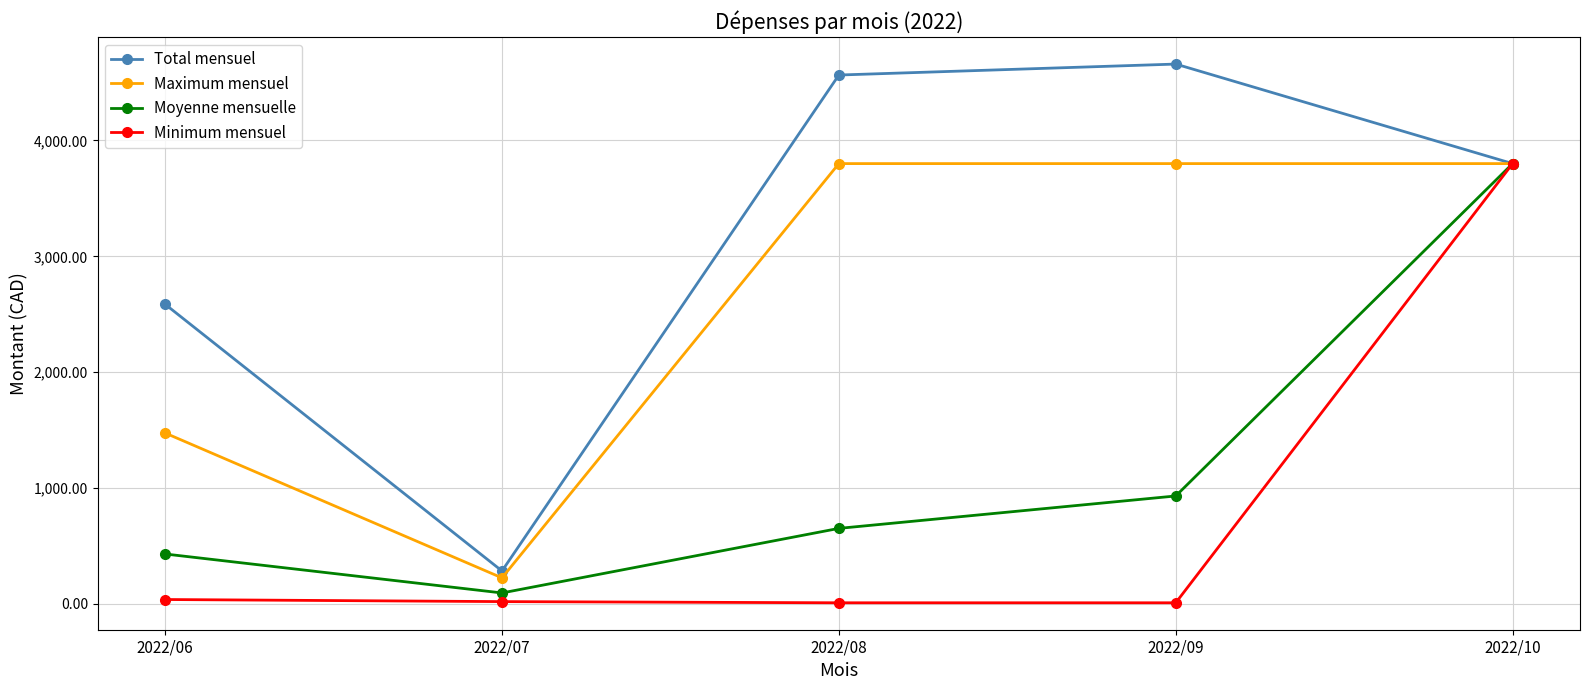

Is this an area chart (filled region under the line)?

No